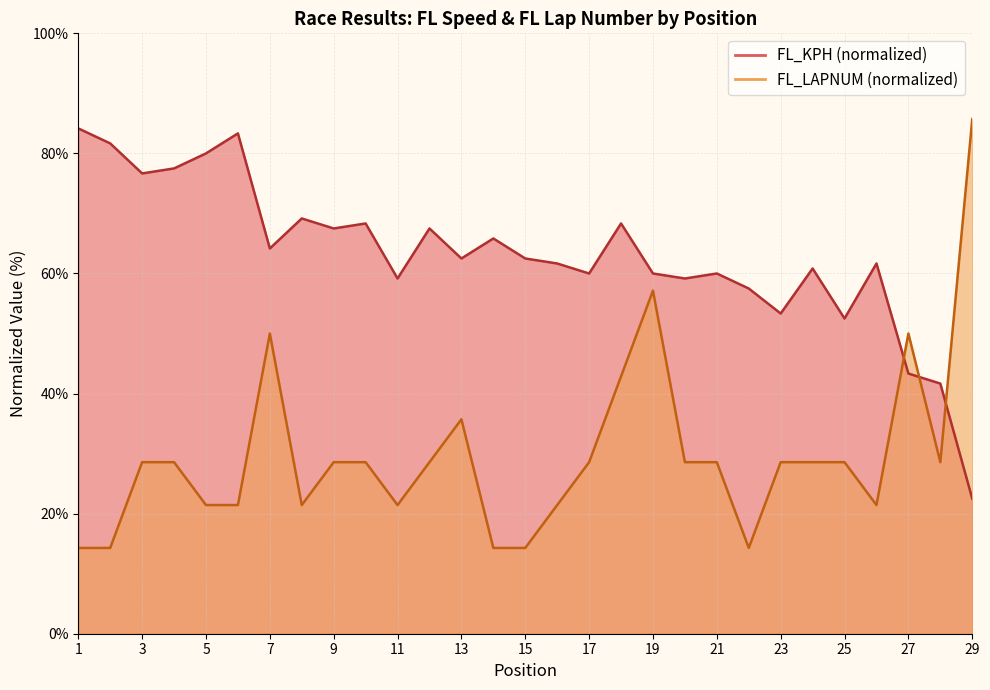

What is the difference between the maximum and minimum values in the FL_KPH series?

61.7